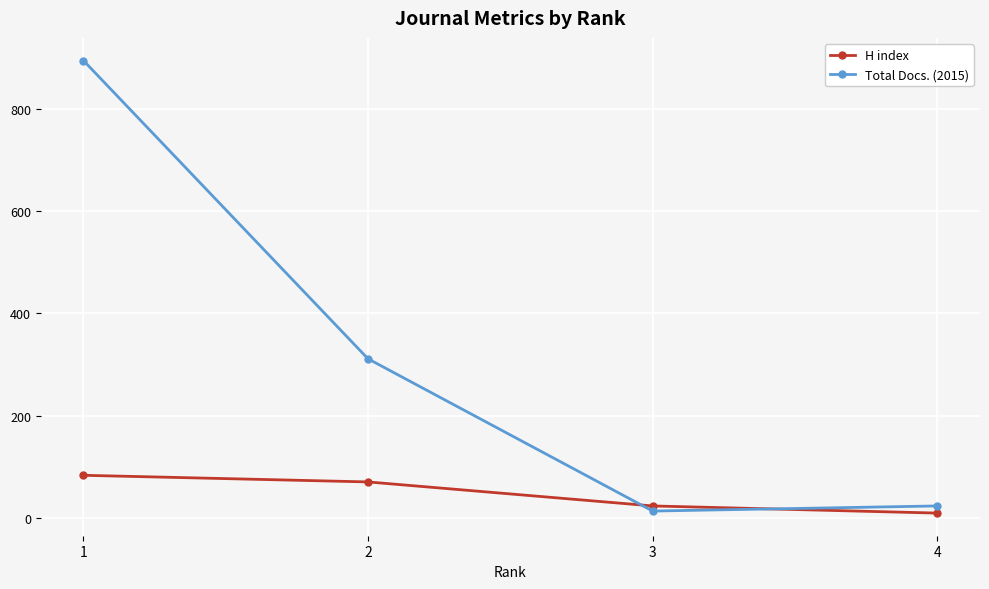

At 4, list the series in order from largest to smallest.

Total Docs. (2015), H index